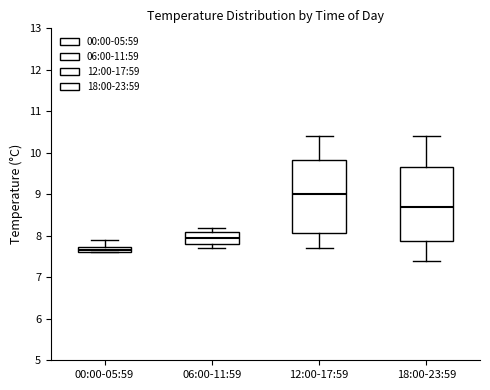

Where is the upper edge of the box for 00:00-05:59 on the y-axis? The values are not printed on the chart, so give them approximately, as read against the axis.

7.7